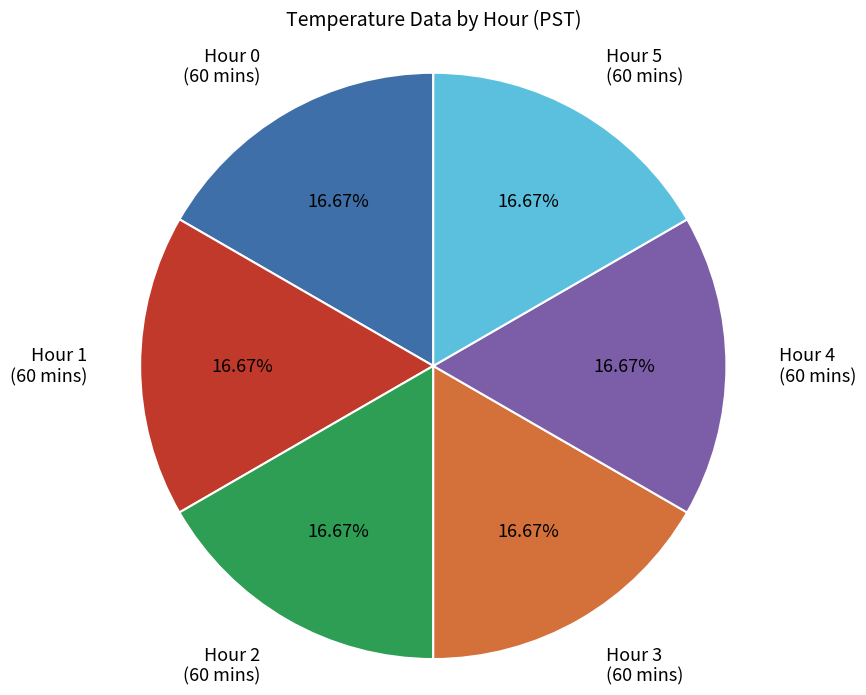

Is there any slice that represents more than half of the pie?

No